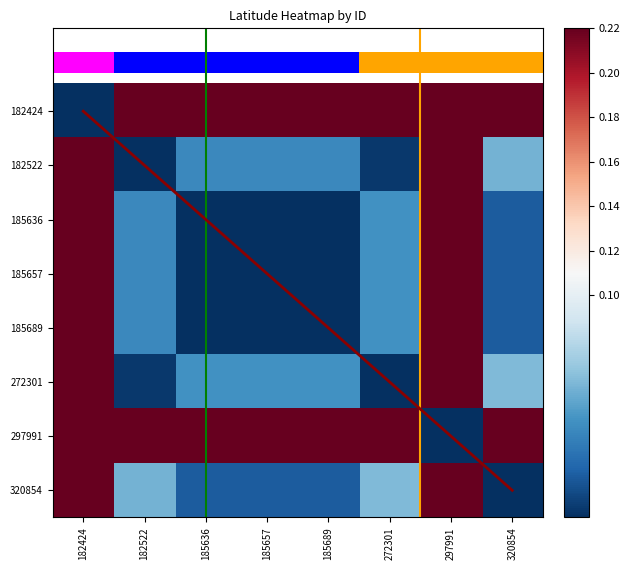

What is the greatest value displayed?

1.0